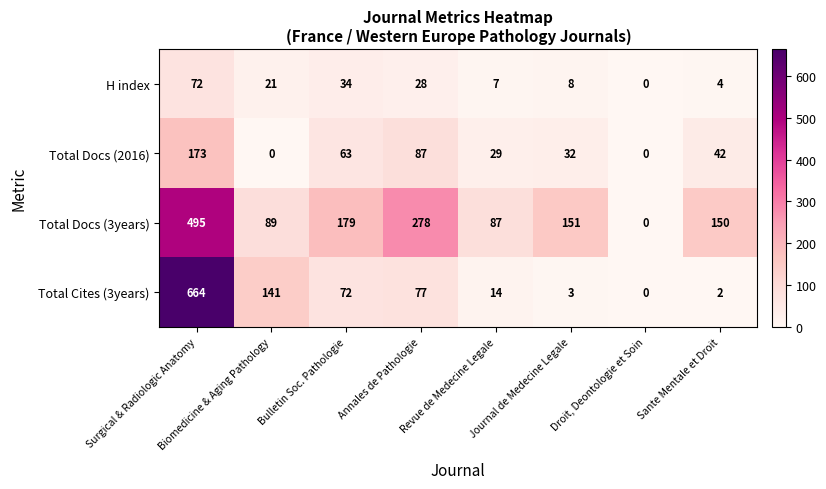

What is the average value of the Total Cites (3years) series?

122